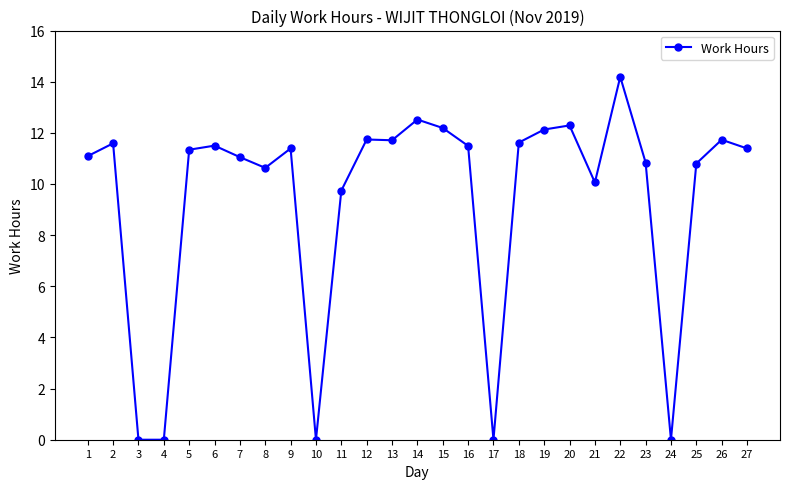

Is it true that the value at 10 is 0.0?

True